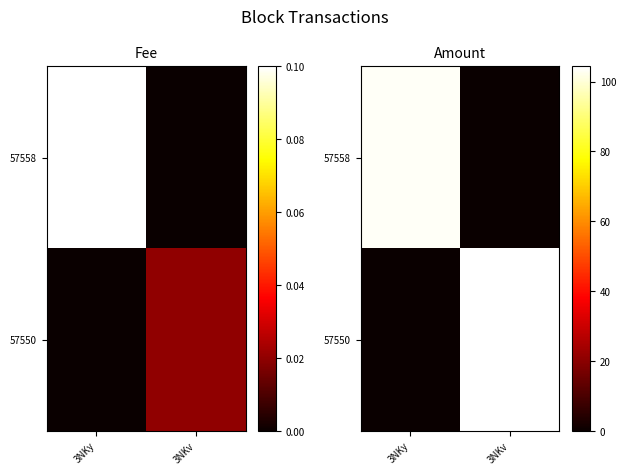

What is the average value of the 57558 series?

51.6